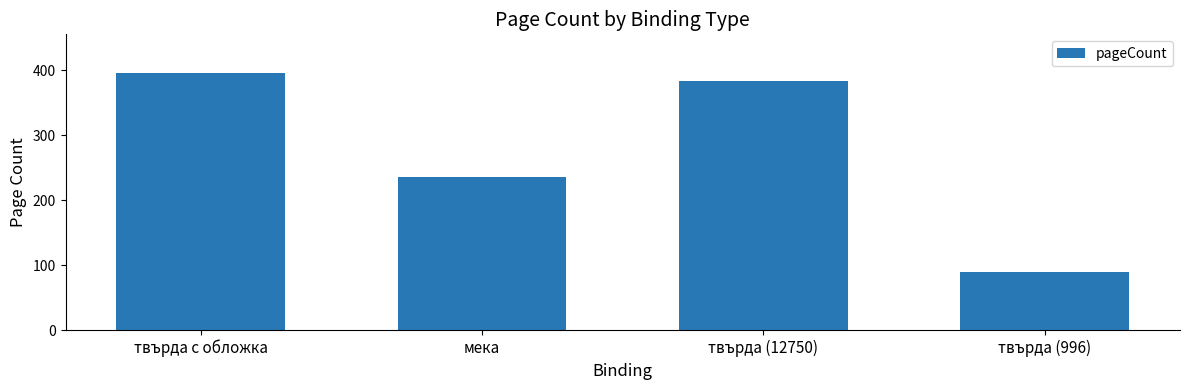

Approximately how many times larger is the value at твърда (12750) compared to твърда с обложка?

1.0